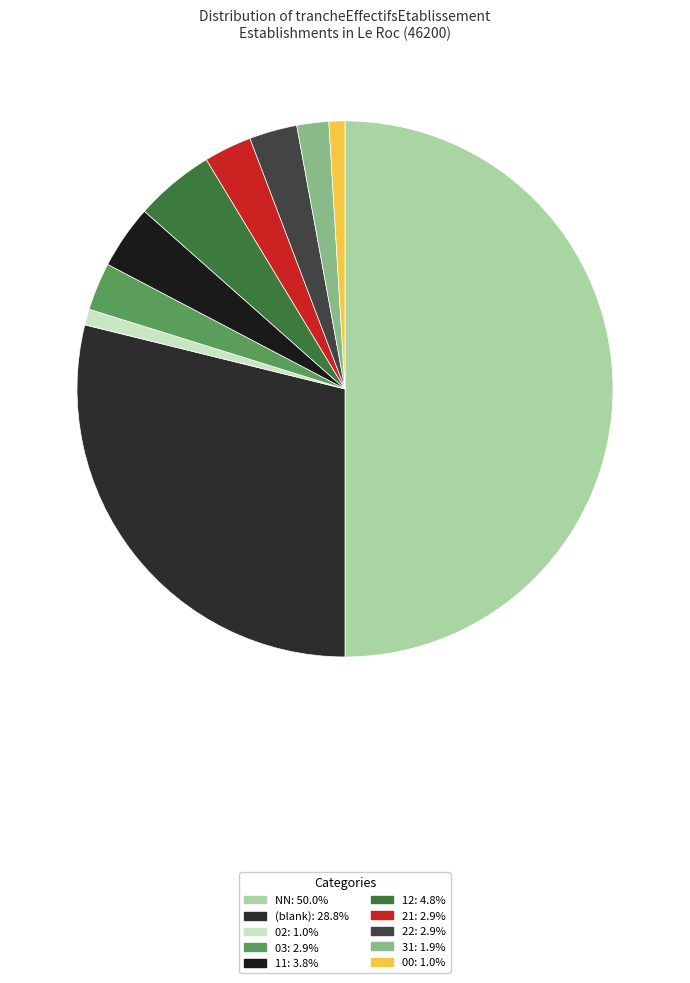

How many slices are in this pie chart?

10